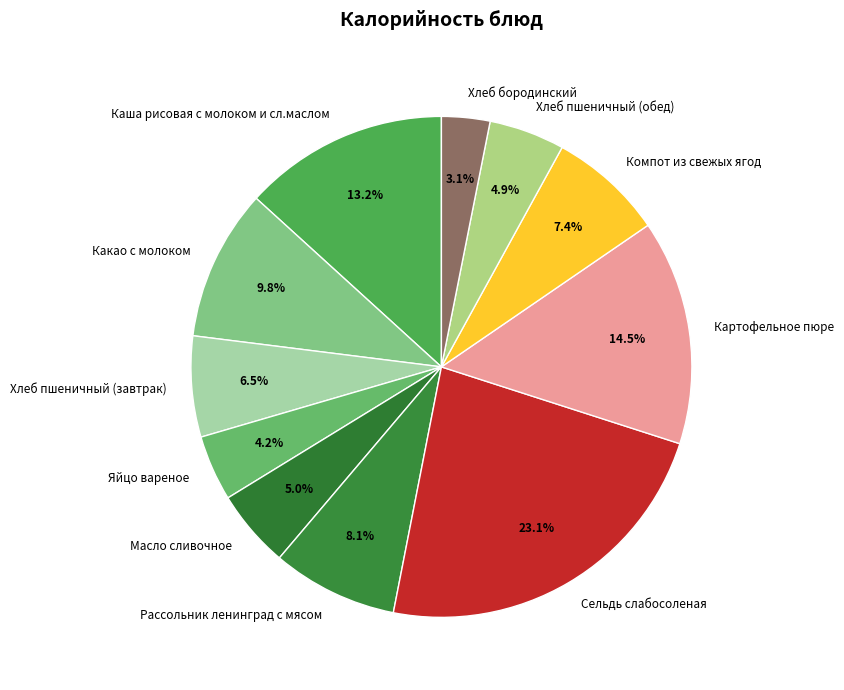

To the nearest percent, what percentage of the pie is Рассольник ленинград с мясом?

8%